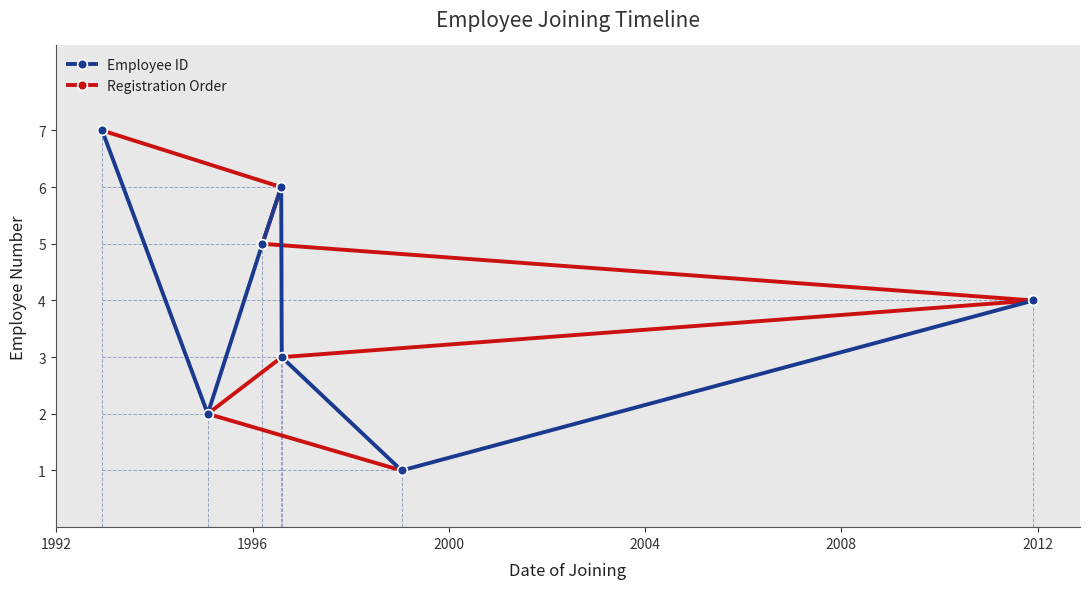

What is the value of the Registration Order point at the 3rd from the left?

5